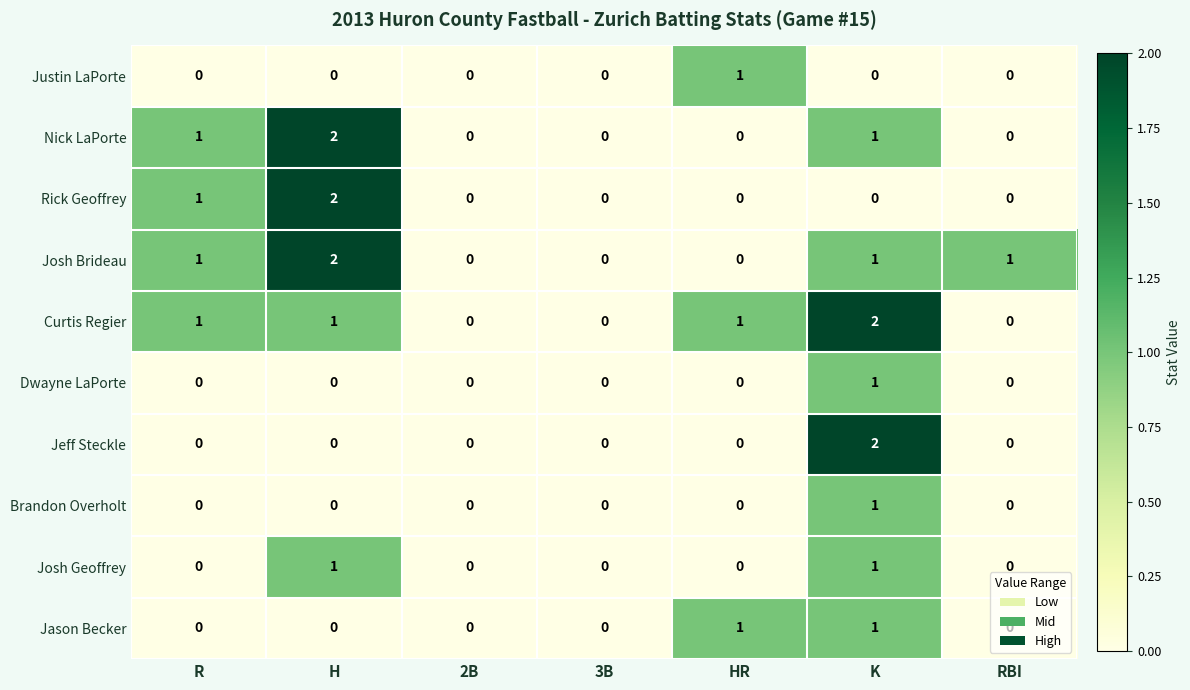

At which category is the sum across all series the highest?

K